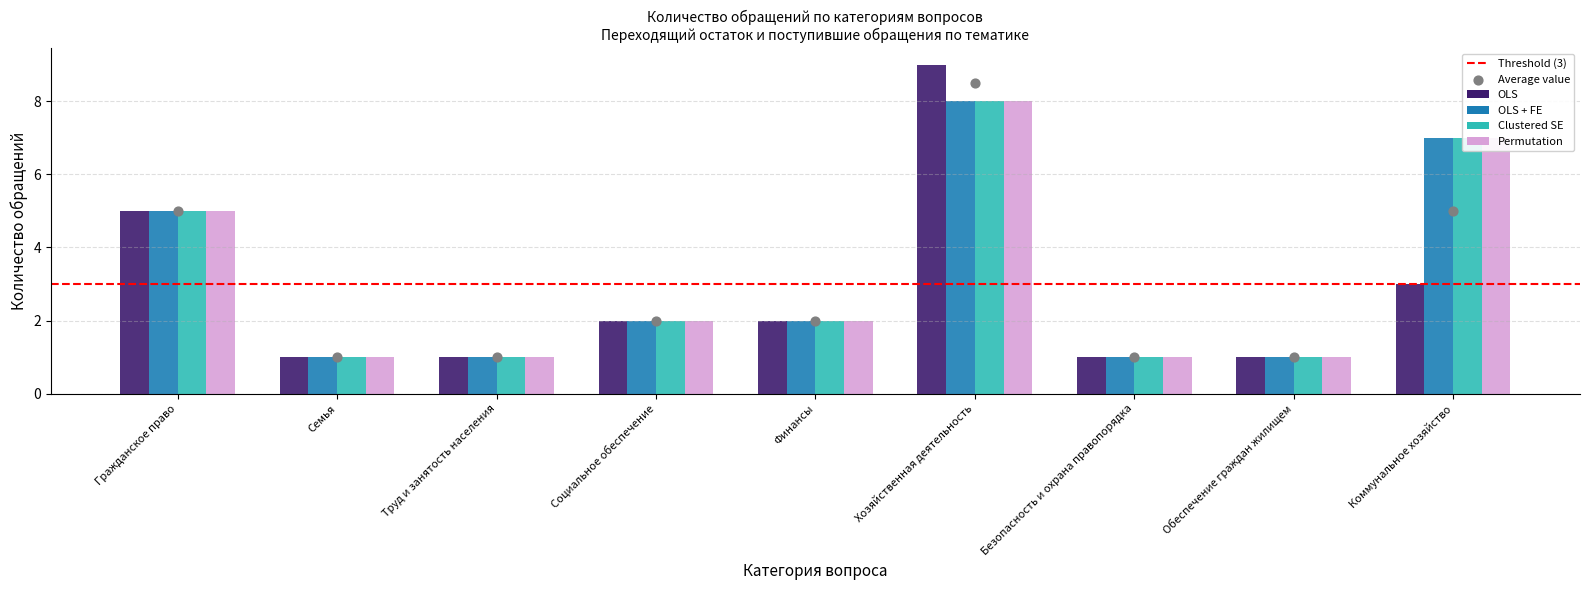

What is the total value across all series at Гражданское право?

20